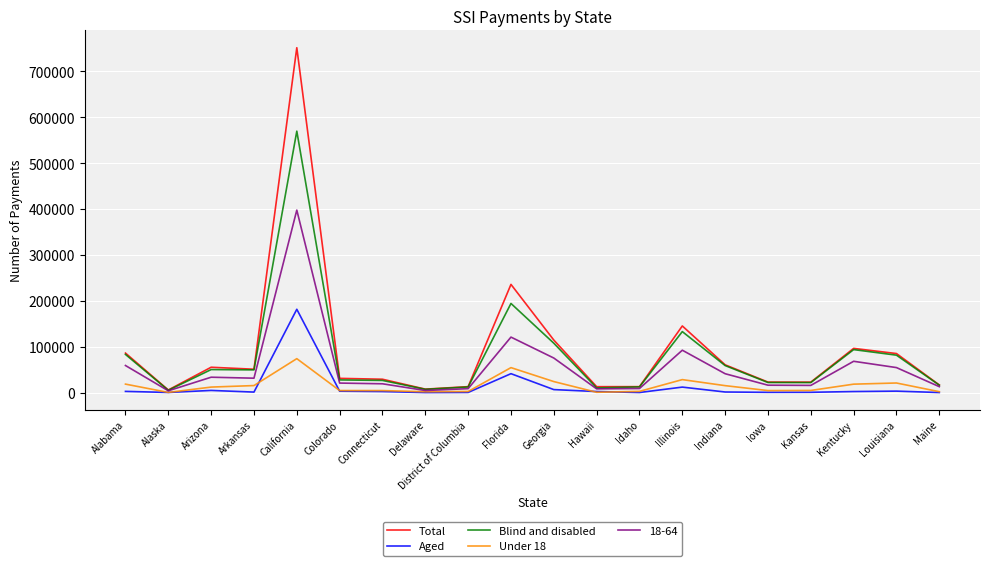

Is the value of Aged at Georgia greater than the value of Blind and disabled at Illinois?

No